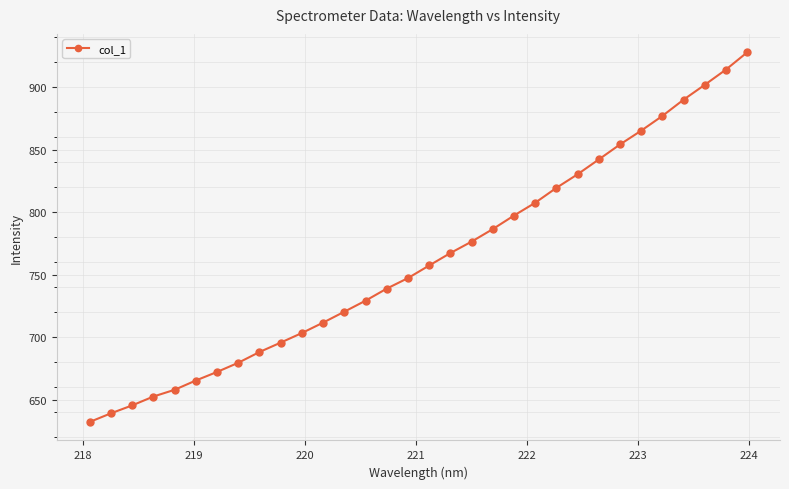

True or false: the data has more than 2 interior local peaks.

False